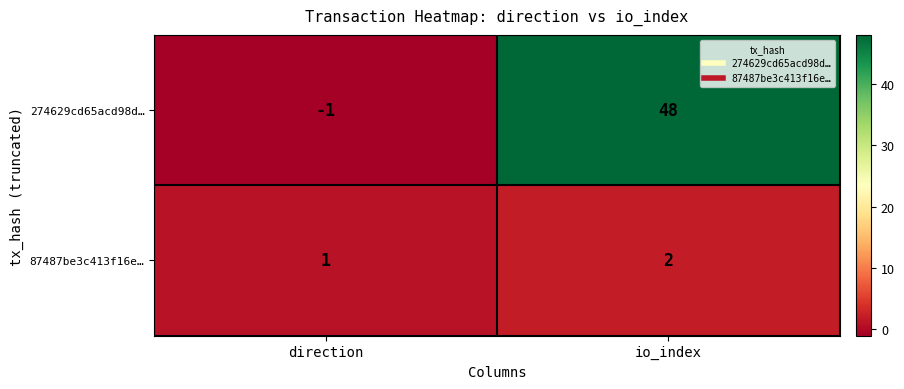

Which series has the largest total across all categories?

274629cd65acd98d…